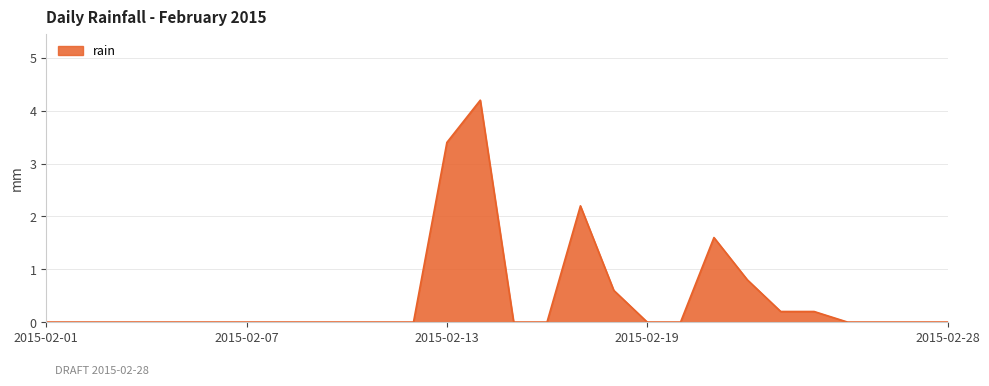

True or false: the data has more than 1 interior local peaks.

True